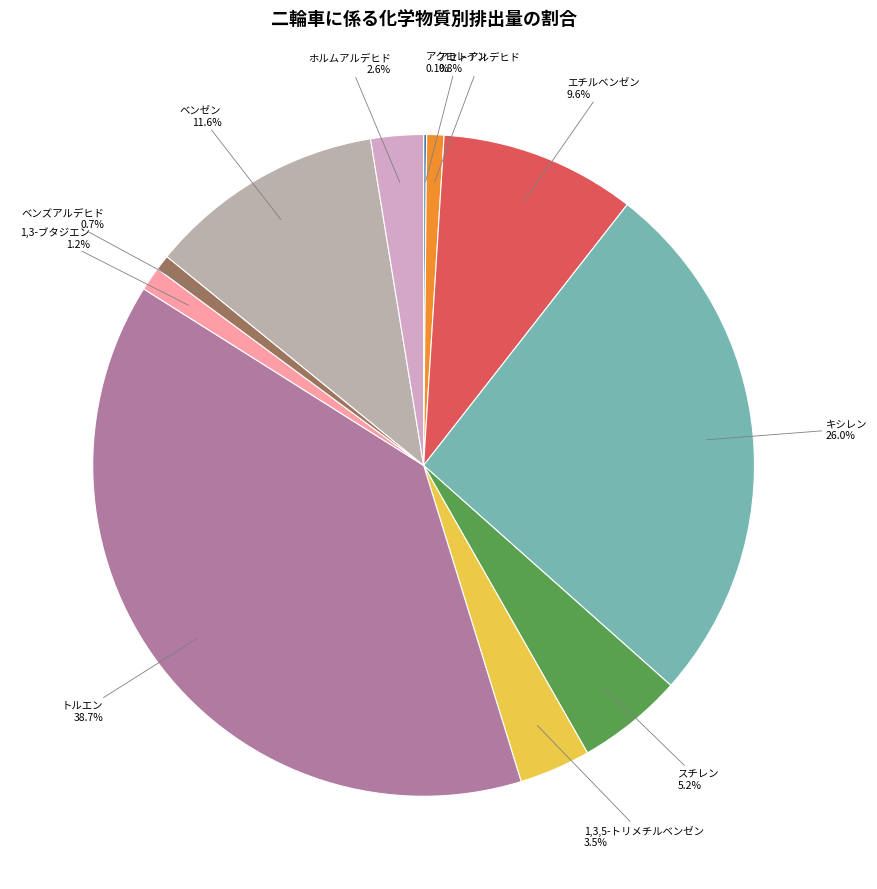

Which category has the smallest portion of the pie?

アクロレイン